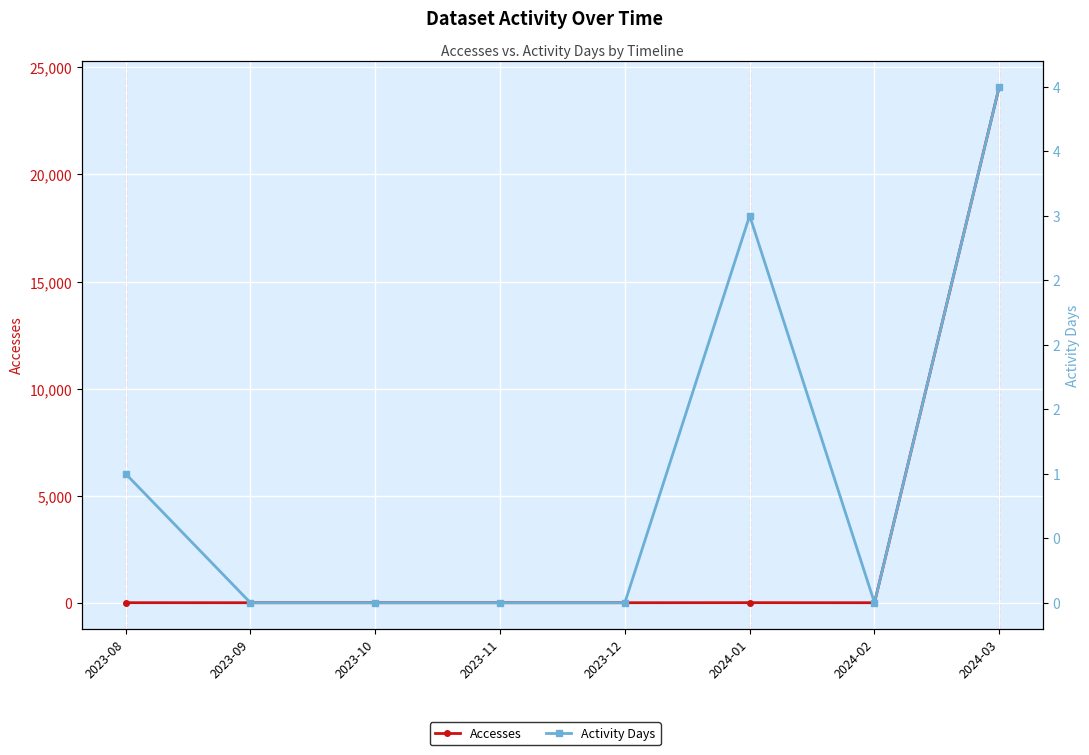

How many interior local valleys does the Accesses series have?

1